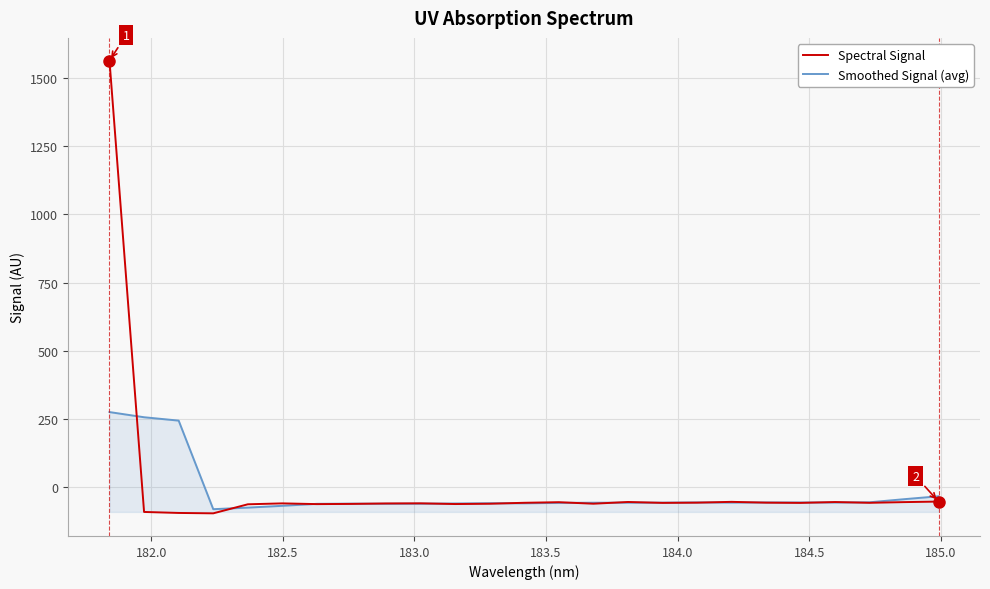

Rank the series by their maximum value, from lowest to highest.

Smoothed Signal (avg), Spectral Signal